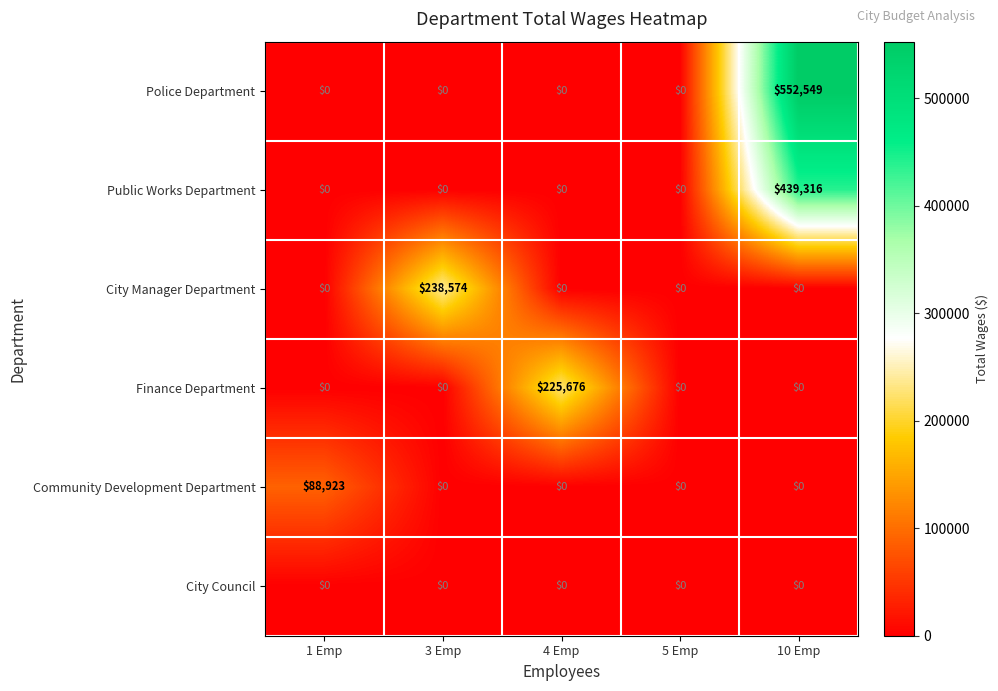

How many distinct data groups are displayed?

6